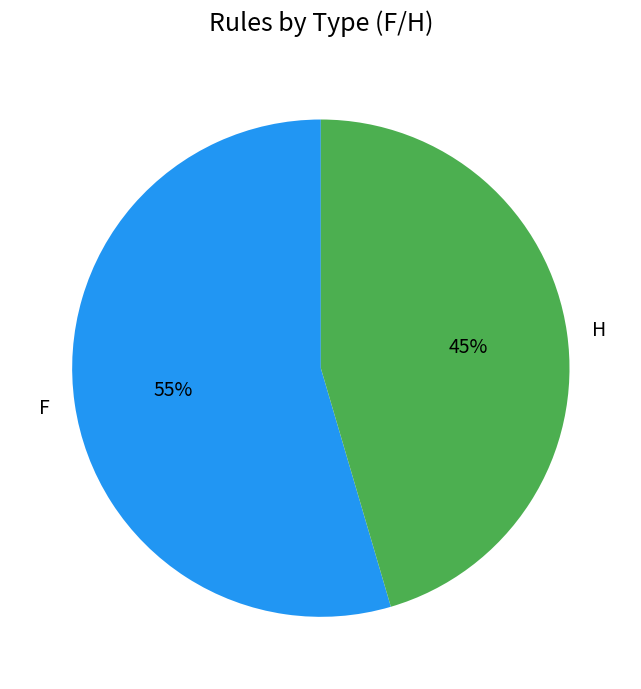

To the nearest percent, what is the combined percentage of H and F?

100%